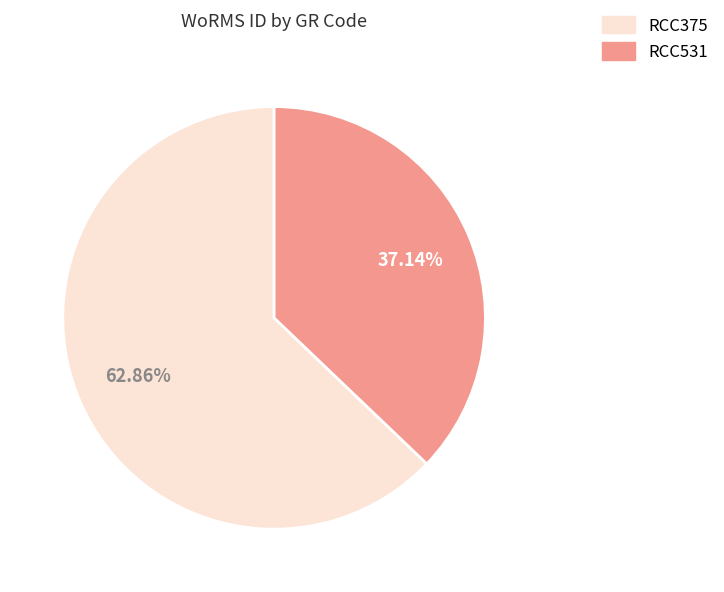

To the nearest percent, what is the combined percentage of RCC531 and RCC375?

100%